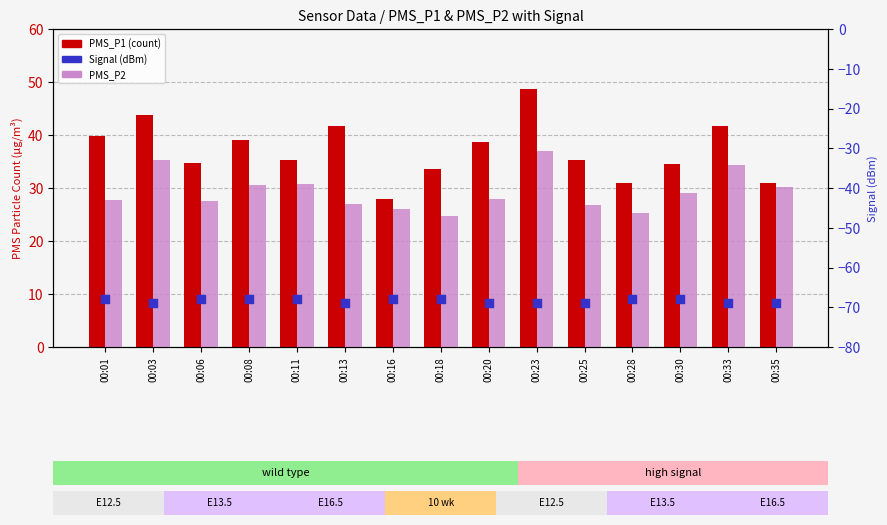

At how many categories does at least one series exceed 10?

15